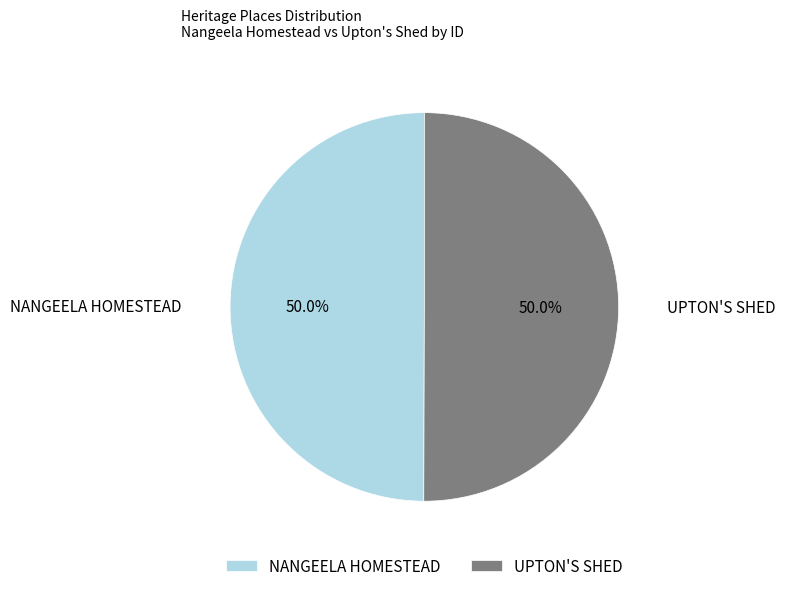

How much of the chart is everything except UPTON'S SHED?

50.0%